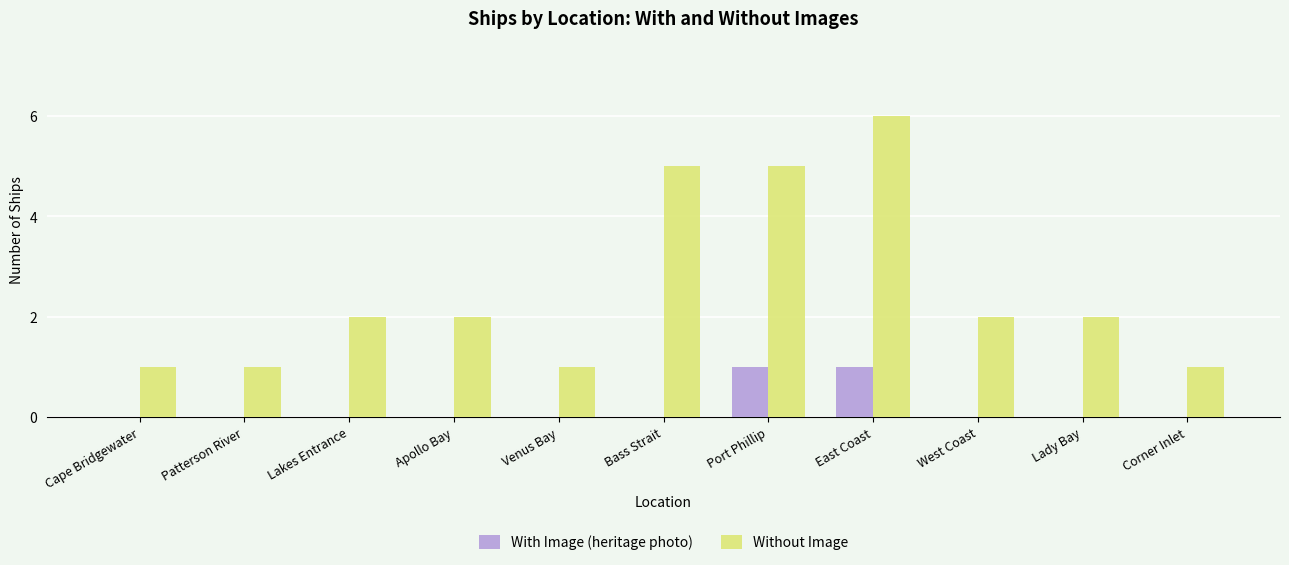

Reading left to right, transcribe all the data shown in this chart.

With Image (heritage photo): 0	0	0	0	0	0	1	1	0	0	0
Without Image: 1	1	2	2	1	5	5	6	2	2	1